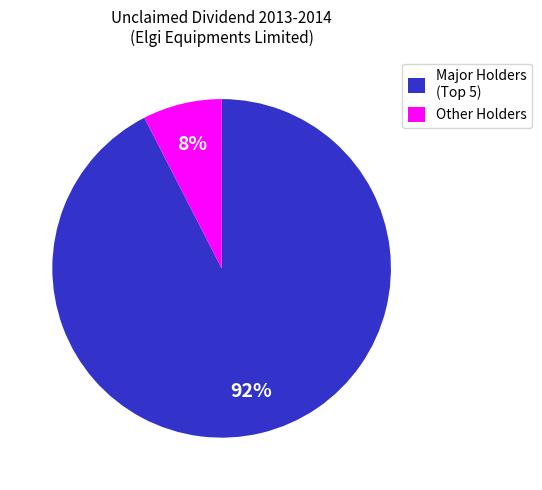

Which slice is the largest?

Major Holders (Top 5)